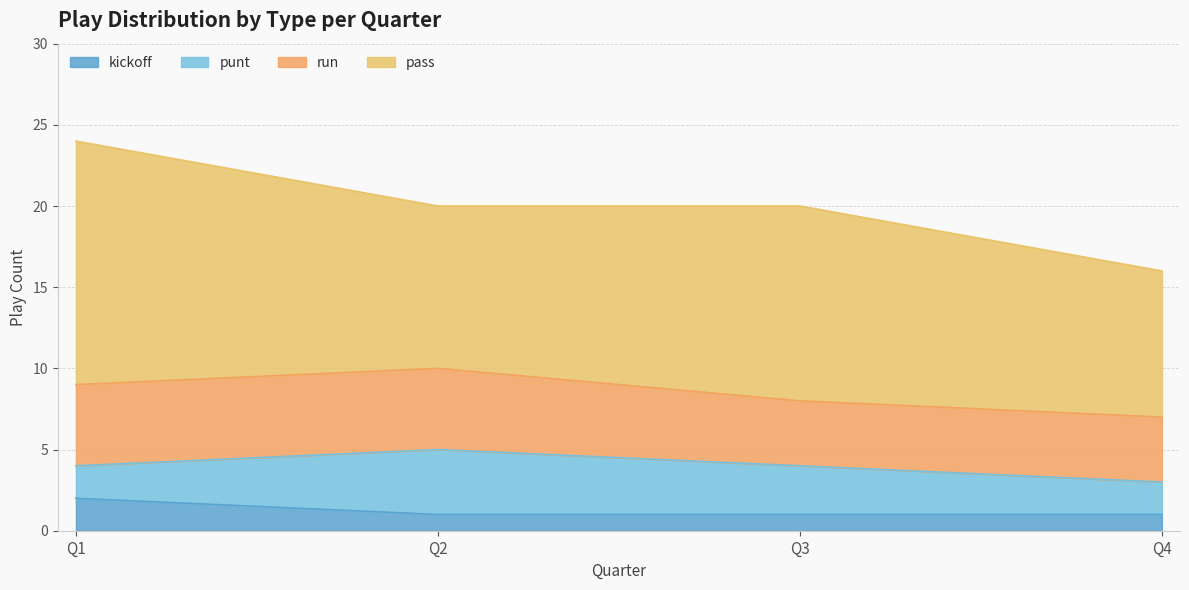

At which label is run closest to 4?

Q3